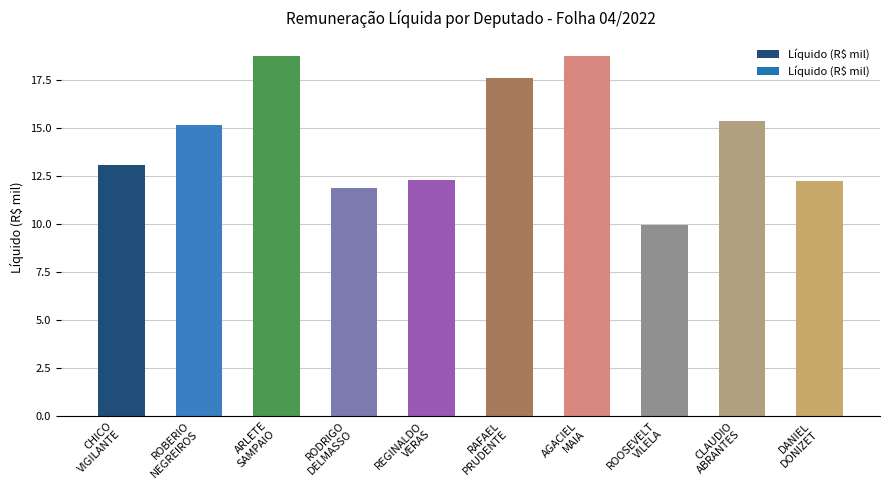

Is it true that the value at RODRIGO
DELMASSO is 7.4?

False